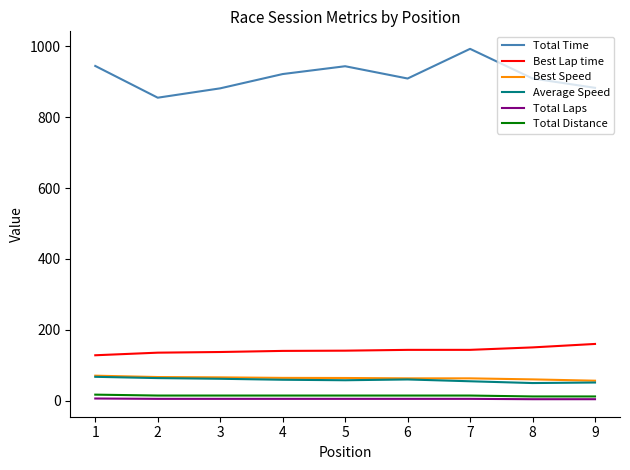

True or false: Total Distance and Total Time intersect in this chart.

False